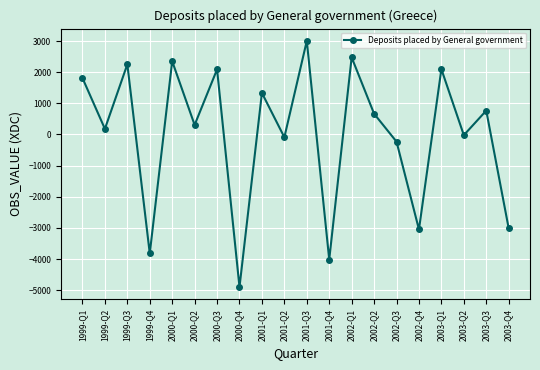

At which category does the data reach its first local valley?

1999-Q2